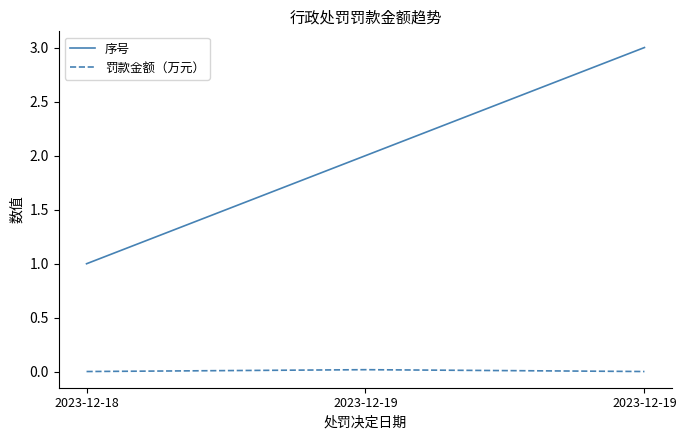

The 罚款金额（万元） series shows 0.0 at 2023-12-19. True or false?

True